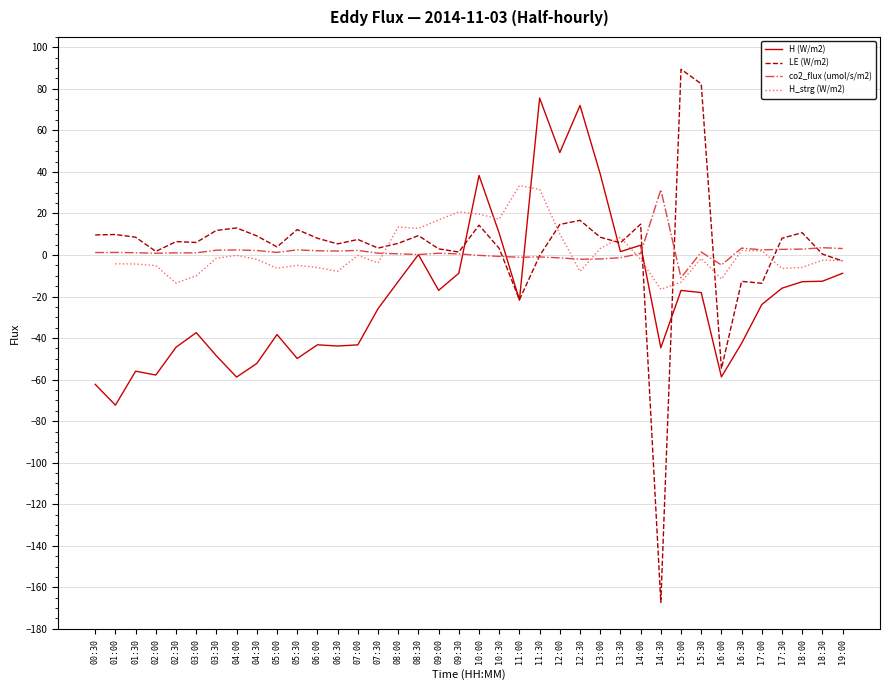

Which has a higher value, 02:30 or 09:00?

09:00